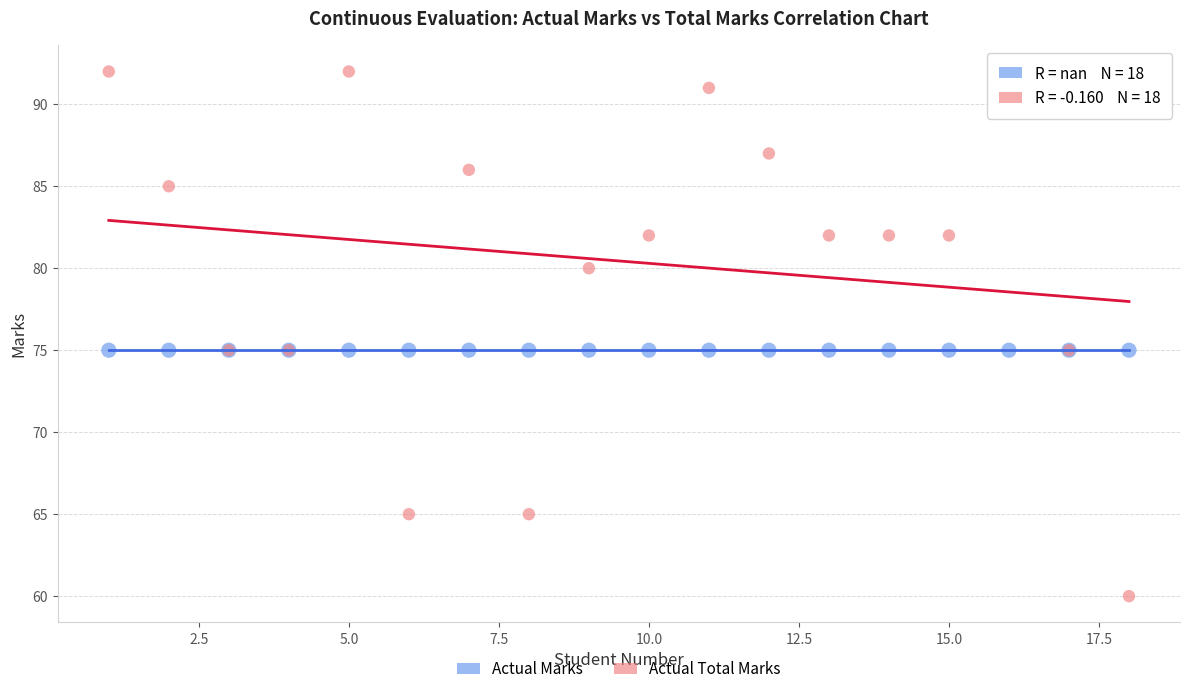

What are all the series names shown in the legend?

Actual Marks, Actual Total Marks